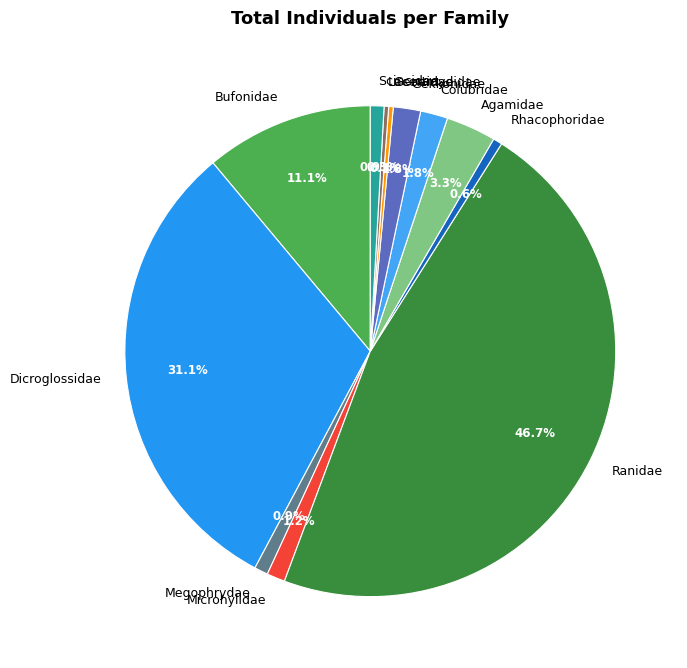

To the nearest percent, what portion does Dicroglossidae represent?

31%